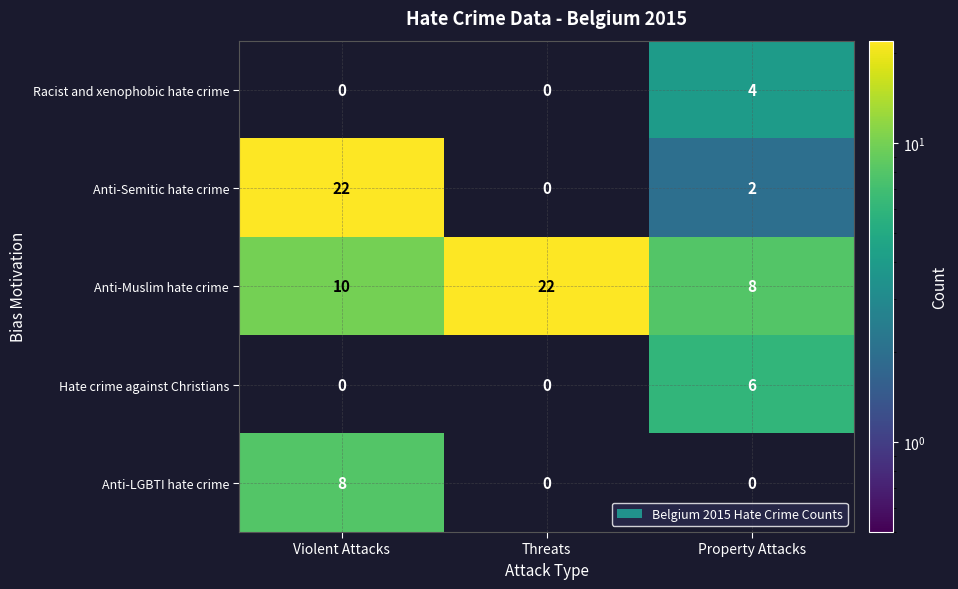

Between Violent Attacks and Property Attacks, which series saw the biggest shift?

Anti-Semitic hate crime